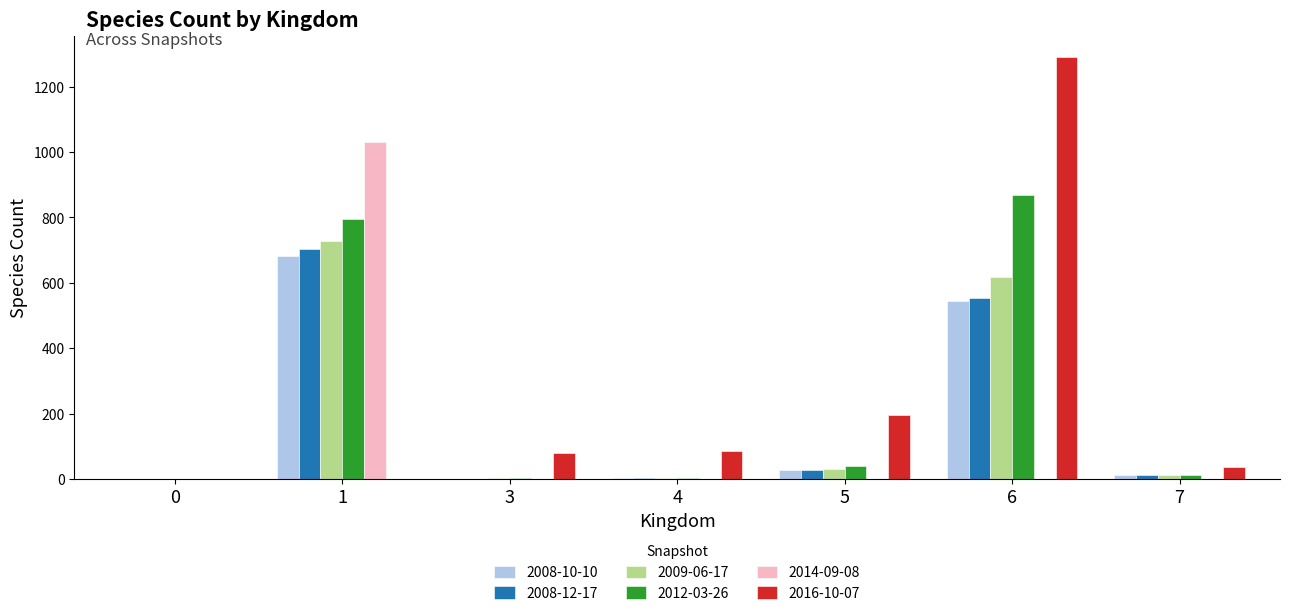

The value of 2016-10-07 at 0 is 0. True or false?

True